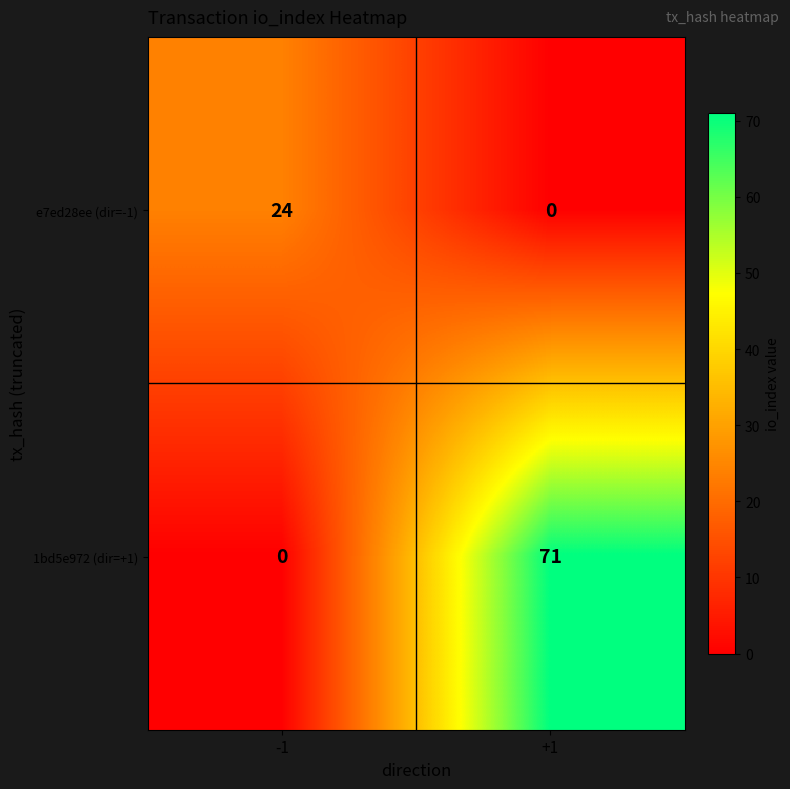

What value does the 1bd5e972 (dir=+1) series have at +1, to the nearest 10?

70